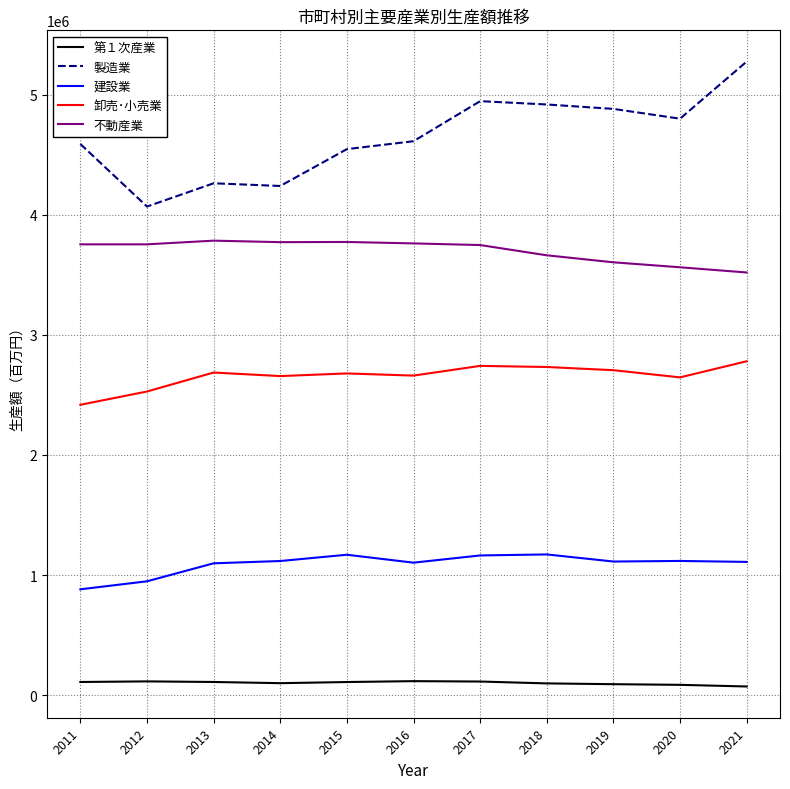

What is the maximum value shown in the chart?

5274940